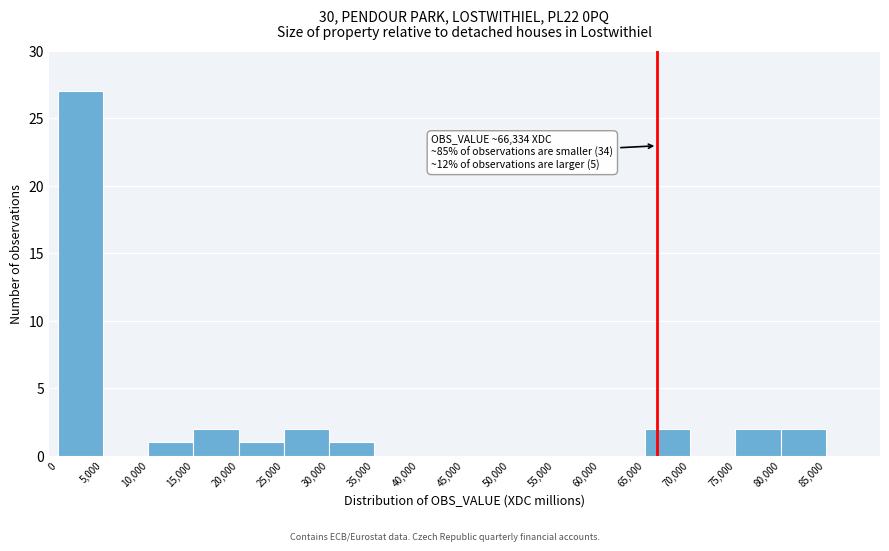

Over which range of the x-axis is the bar tallest?

0 to 5000